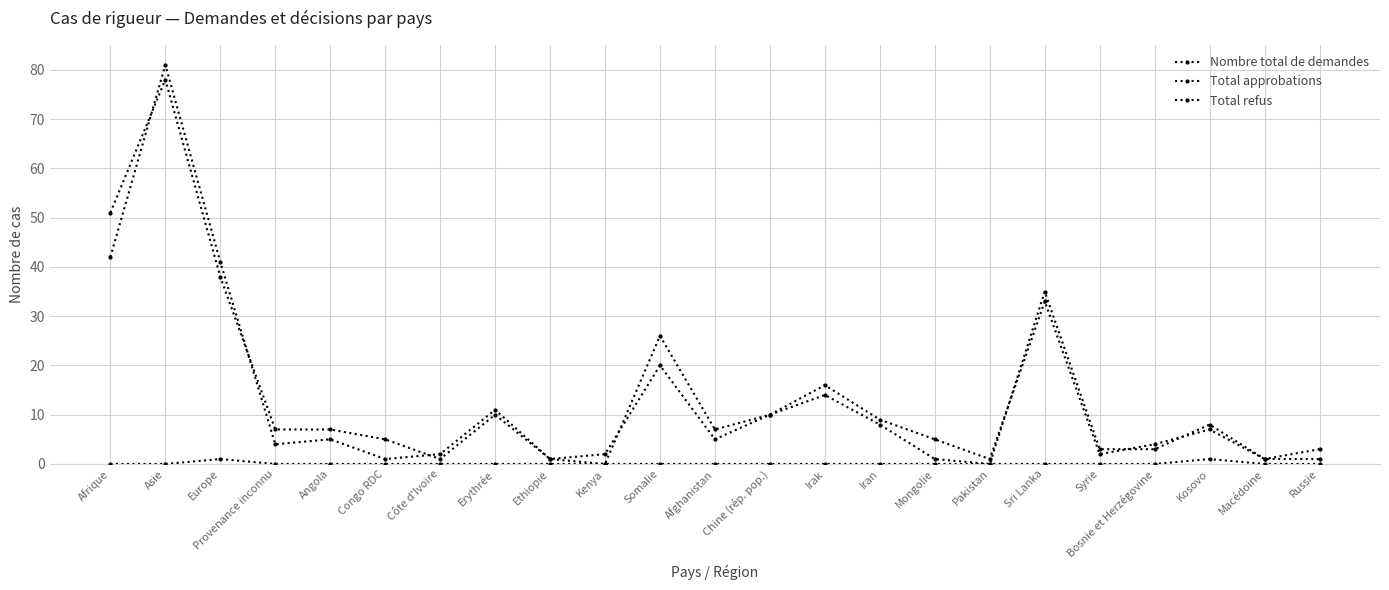

At which label does Total approbations first exceed 7?

Afrique